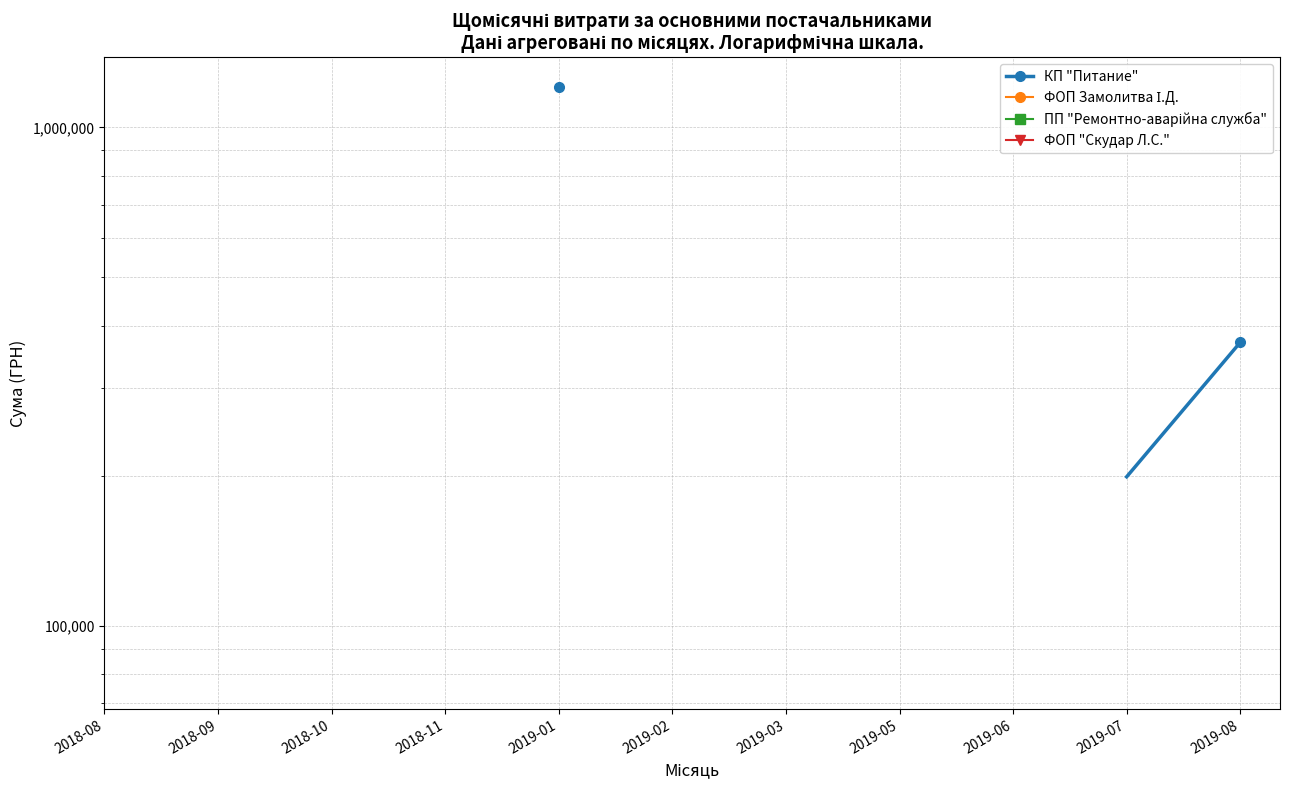

True or false: ФОП Замолитва І.Д. and ПП "Ремонтно-аварійна служба" cross at least once.

False